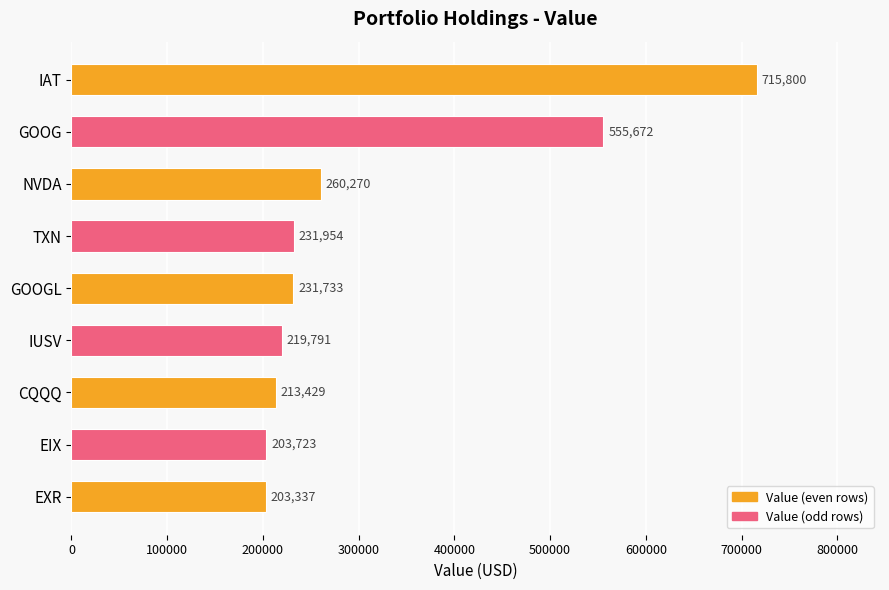

What is the sum of all values?

2835709